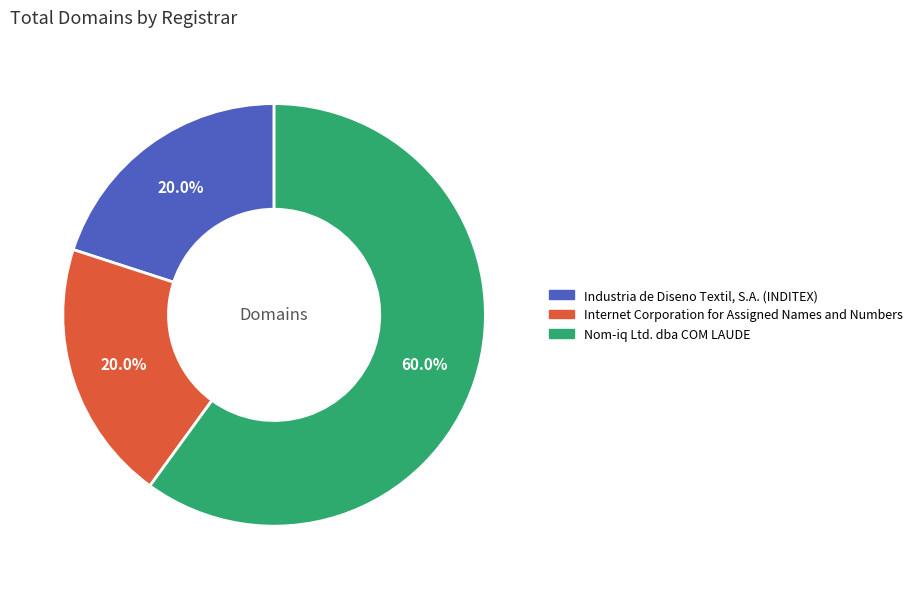

To the nearest percent, what is the difference between the Nom-iq Ltd. dba COM LAUDE and Industria de Diseno Textil, S.A. (INDITEX) slice percentages?

40%